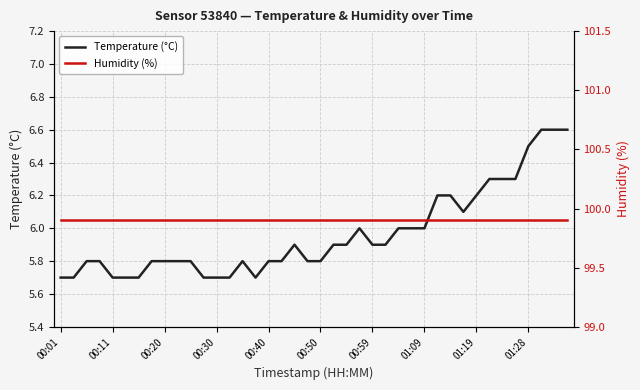

What is the value of the Temperature (°C) point at the 29th from the left?

6.0